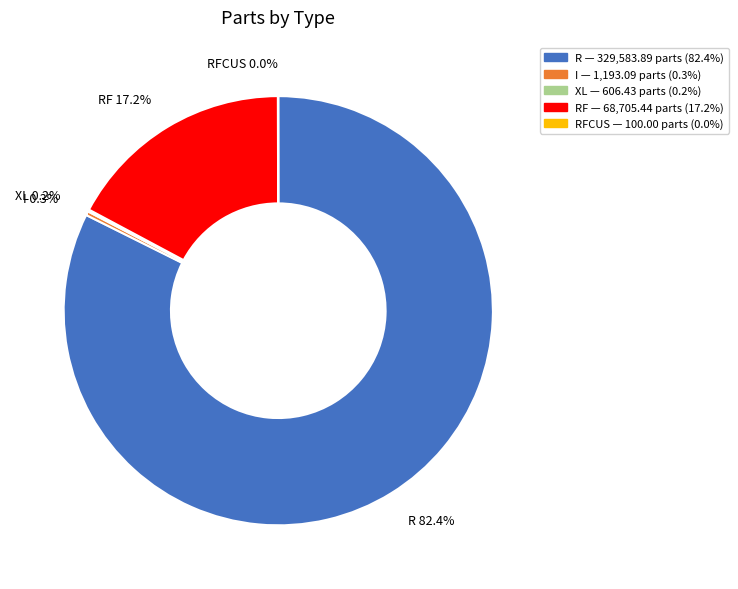

Which slice represents more than half of the pie?

R 82.4%